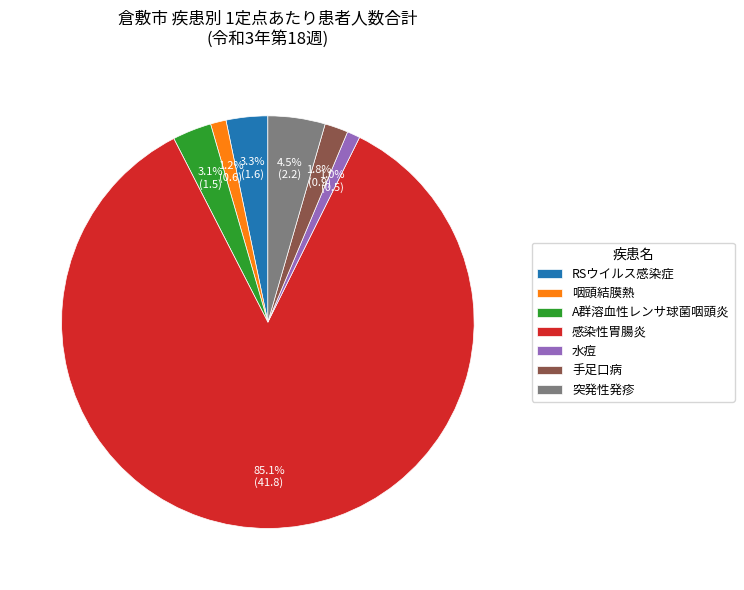

What percentage is NOT represented by RSウイルス感染症?

96.7%